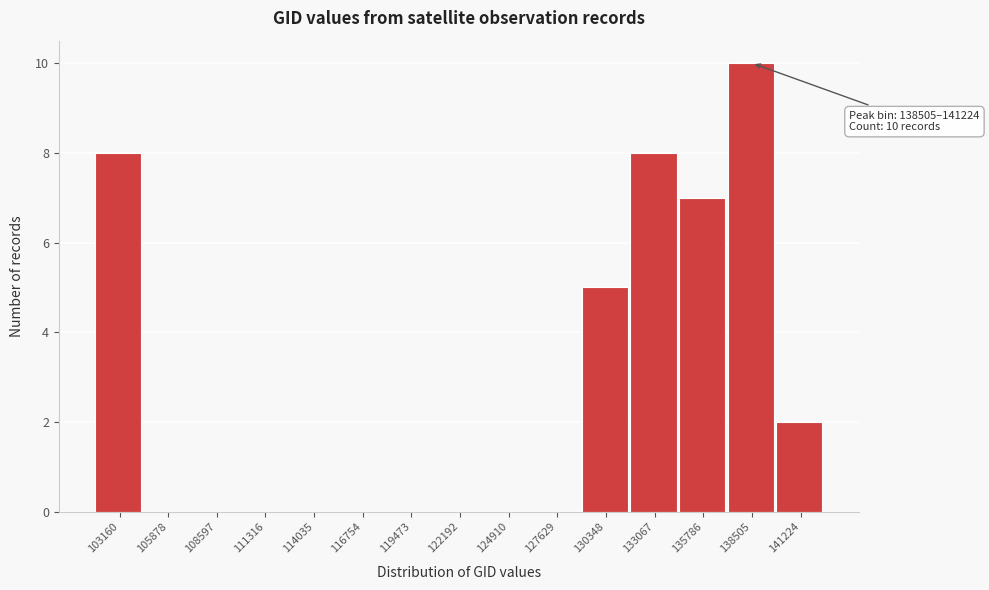

Reading right to left, transcribe all the data shown in this chart.

141224=2	138505=10	135786=7	133067=8	130348=5	127629=0	124910=0	122192=0	119473=0	116754=0	114035=0	111316=0	108597=0	105878=0	103160=8